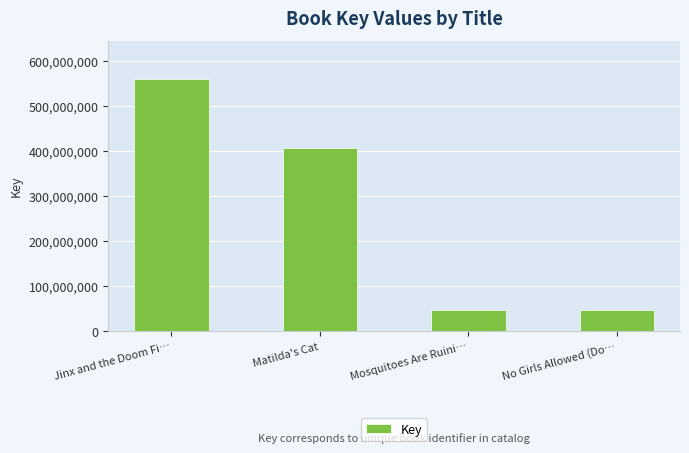

What is the change in value from Matilda's Cat to No Girls Allowed (Do…?

-360482625